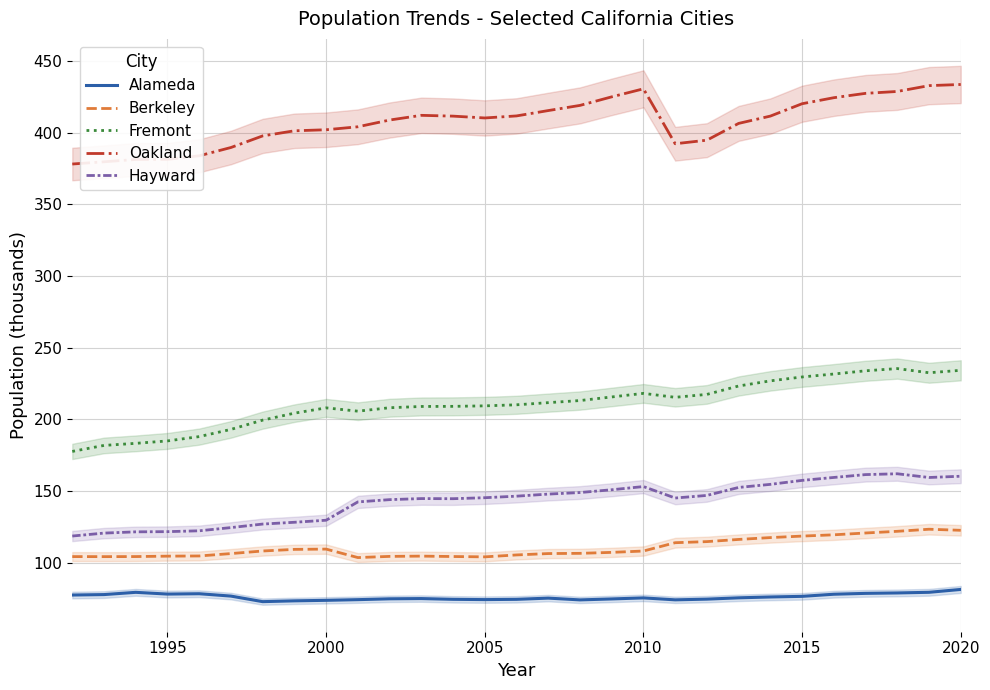

The Oakland series shows 420.3 at 2015. True or false?

True